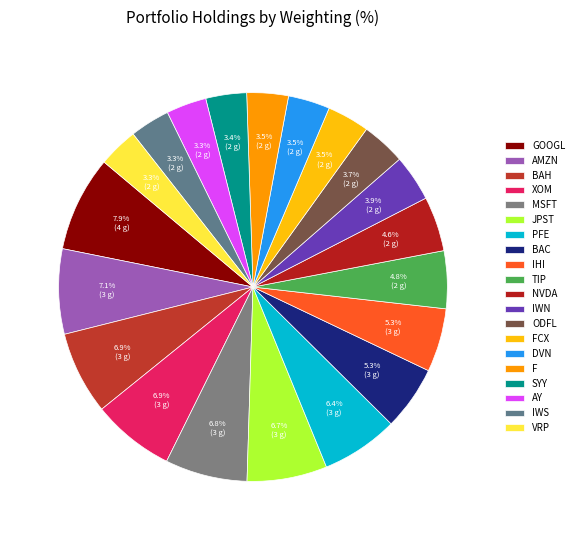

How much of the chart is everything except F?

96.5%